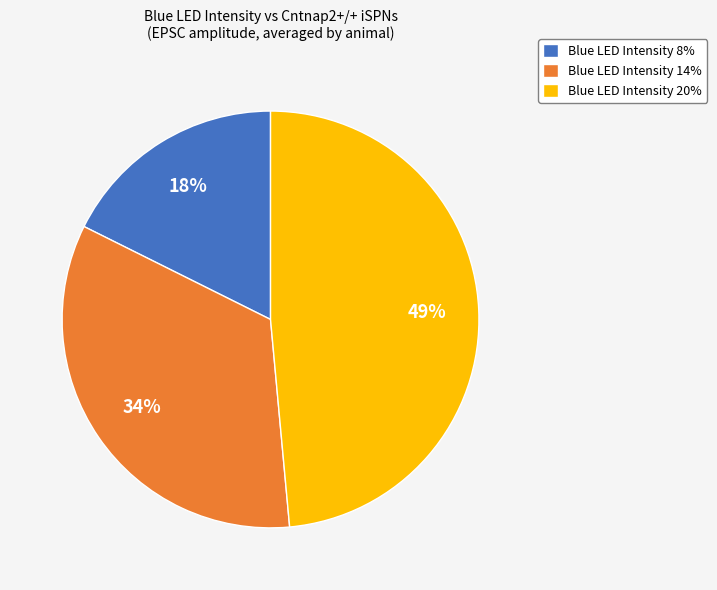

What percentage is the Blue LED Intensity 20% slice, to the nearest percent?

49%